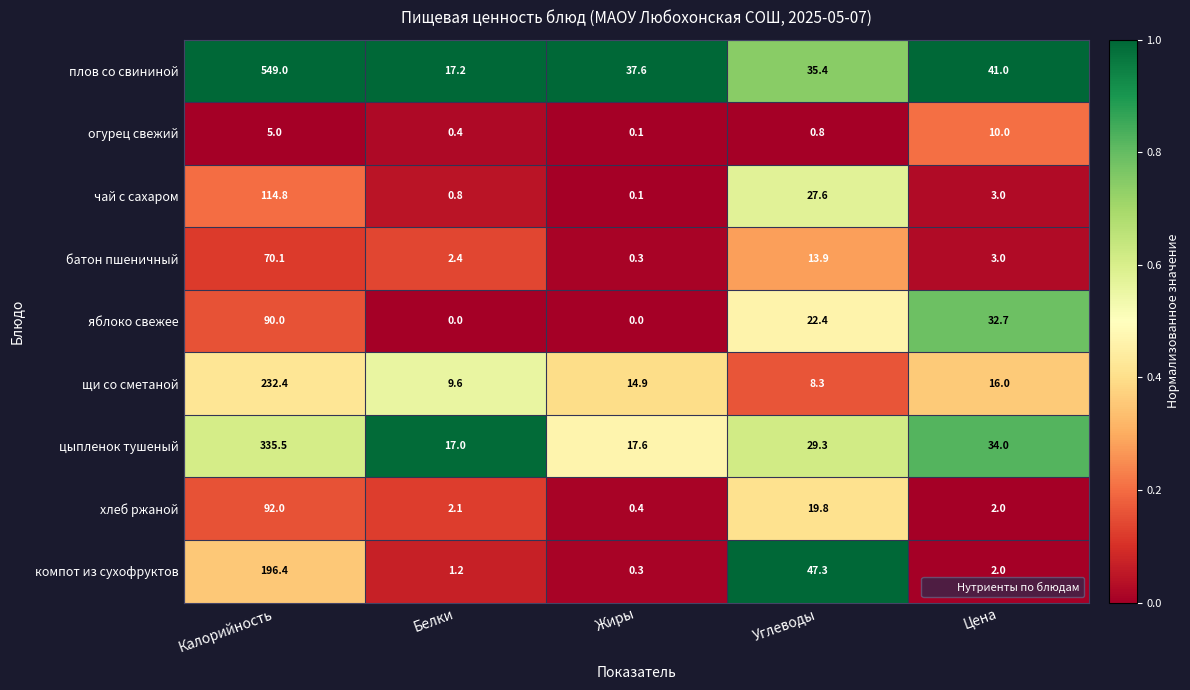

What is the difference between the second highest and second lowest values in the цыпленок тушеный series?

16.4